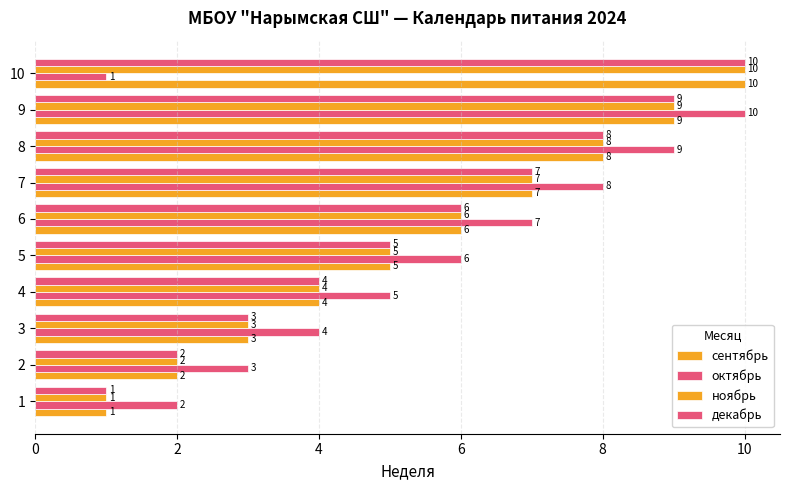

How many categories are shown in the chart?

10